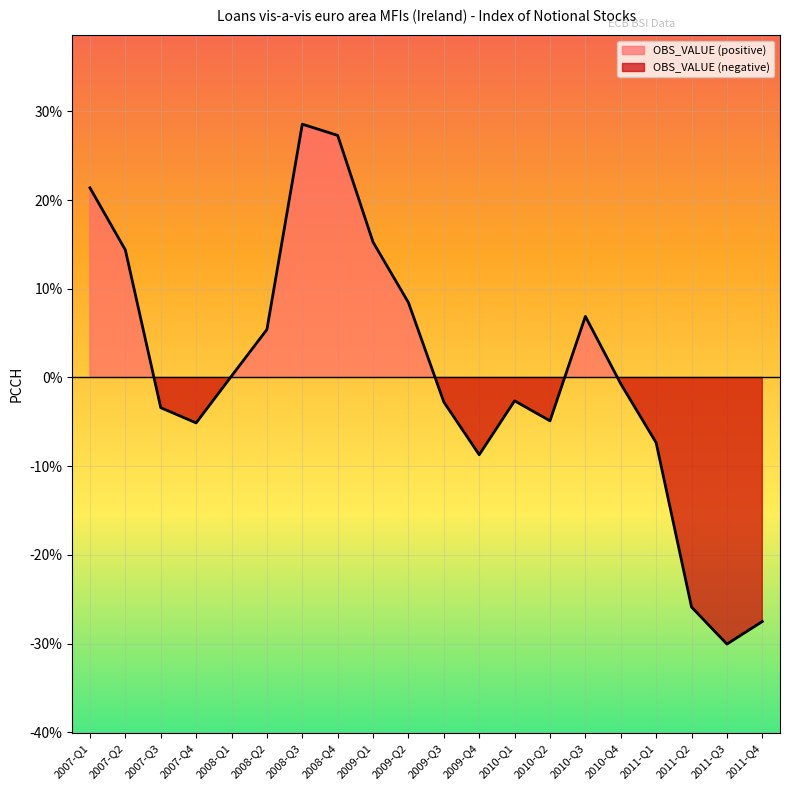

Which category has the highest value across all series?

2008-Q3